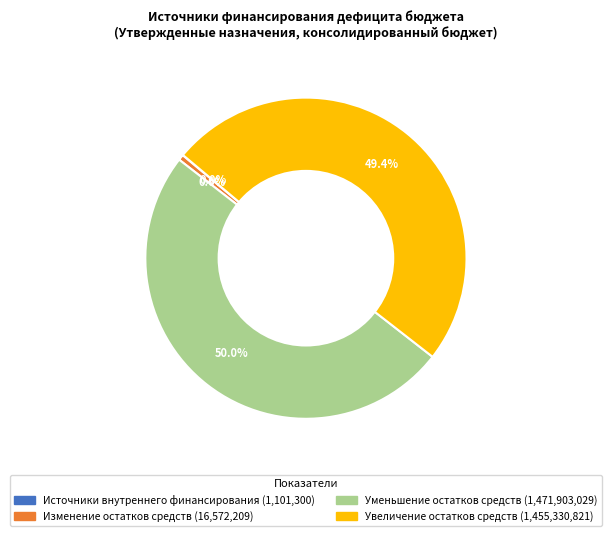

What is the largest slice in the pie chart?

Уменьшение остатков средств